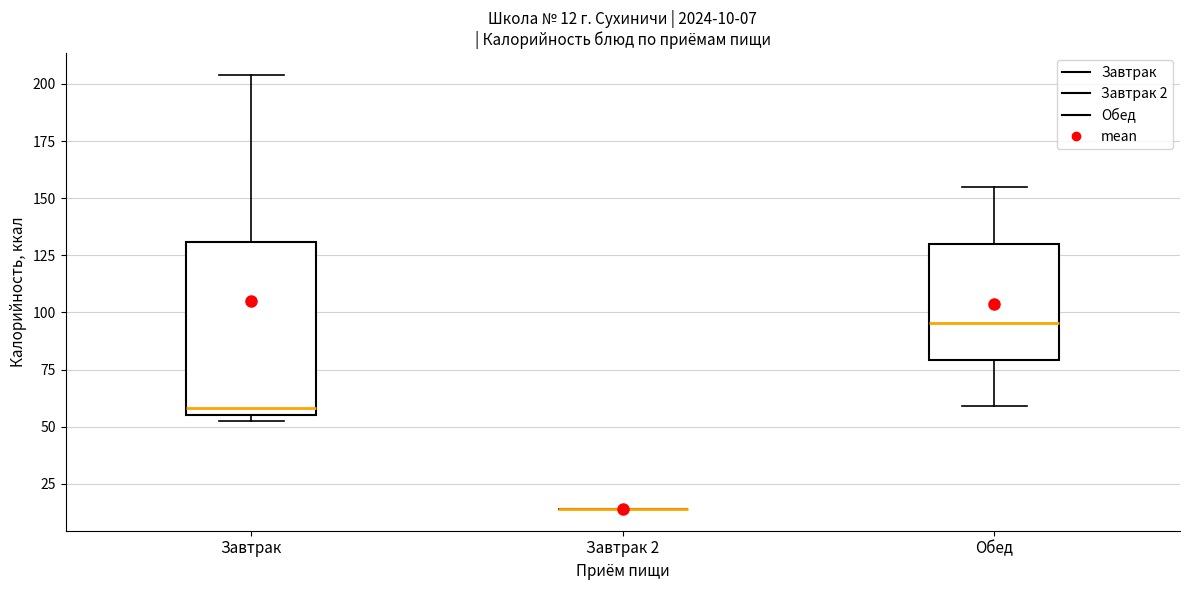

Which box is the tallest, from its lower edge to its upper edge?

Завтрак